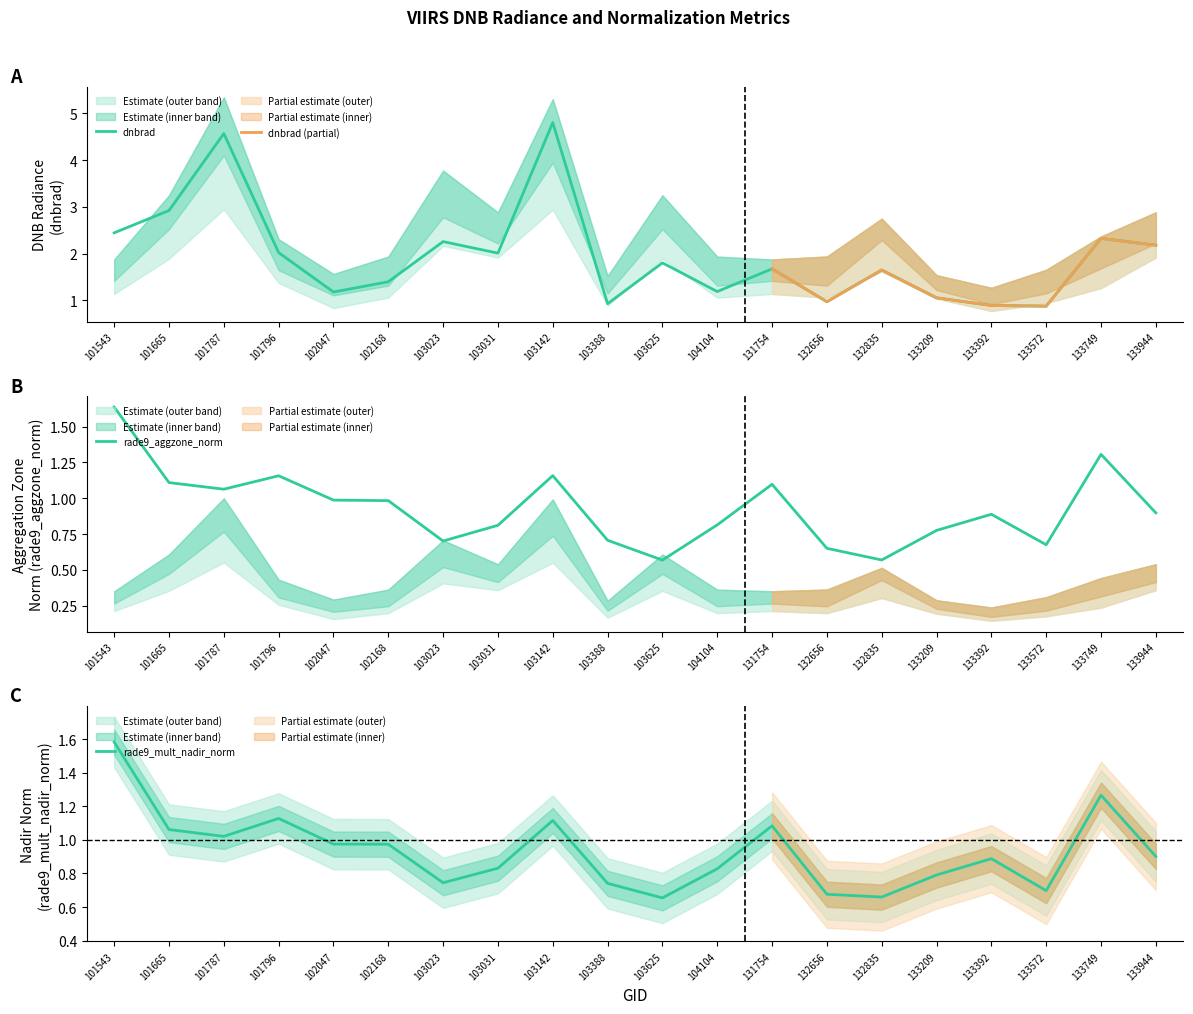

Reading left to right, extract all data points from this chart.

dnbrad: 101543=2.4	101665=2.9	101787=4.6	101796=2.0	102047=1.2	102168=1.4	103023=2.3	103031=2.0	103142=4.8	103388=0.9	103625=1.8	104104=1.2	131754=1.7	132656=1.0	132835=1.6	133209=1.1	133392=0.9	133572=0.9	133749=2.3	133944=2.2
rade9_aggzone_norm: 101543=1.6	101665=1.1	101787=1.1	101796=1.2	102047=1.0	102168=1.0	103023=0.7	103031=0.8	103142=1.2	103388=0.7	103625=0.6	104104=0.8	131754=1.1	132656=0.7	132835=0.6	133209=0.8	133392=0.9	133572=0.7	133749=1.3	133944=0.9
rade9_mult_nadir_norm: 101543=1.6	101665=1.1	101787=1.0	101796=1.1	102047=1.0	102168=1.0	103023=0.7	103031=0.8	103142=1.1	103388=0.7	103625=0.7	104104=0.8	131754=1.1	132656=0.7	132835=0.7	133209=0.8	133392=0.9	133572=0.7	133749=1.3	133944=0.9